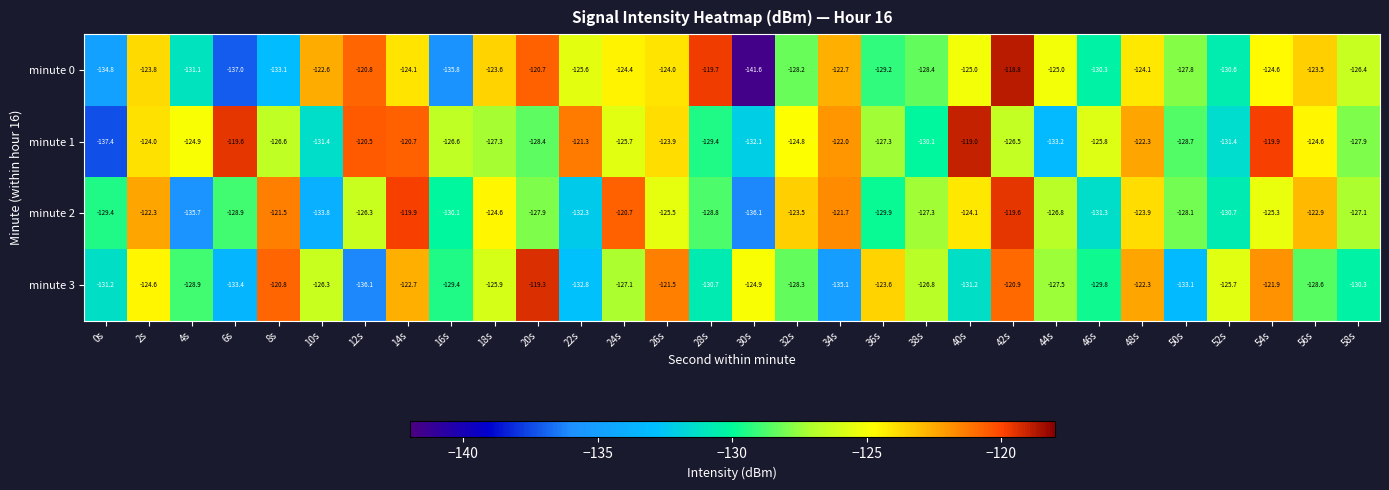

What is the sum of all minute 1 values?

-3783.3